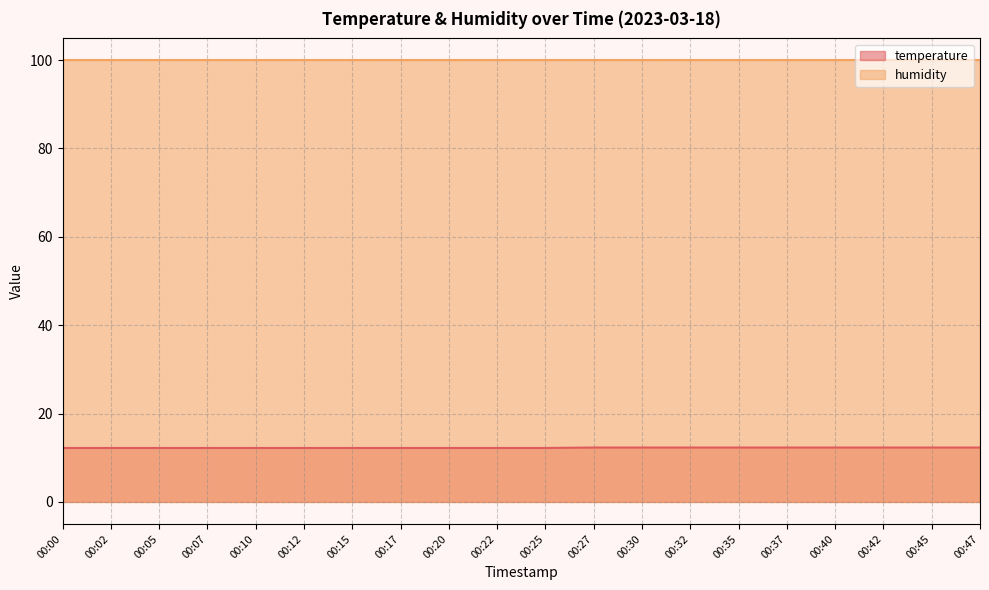

List the labels in order of value, largest first.

00:27, 00:30, 00:32, 00:35, 00:37, 00:40, 00:42, 00:45, 00:47, 00:00, 00:02, 00:05, 00:07, 00:10, 00:12, 00:15, 00:17, 00:20, 00:22, 00:25